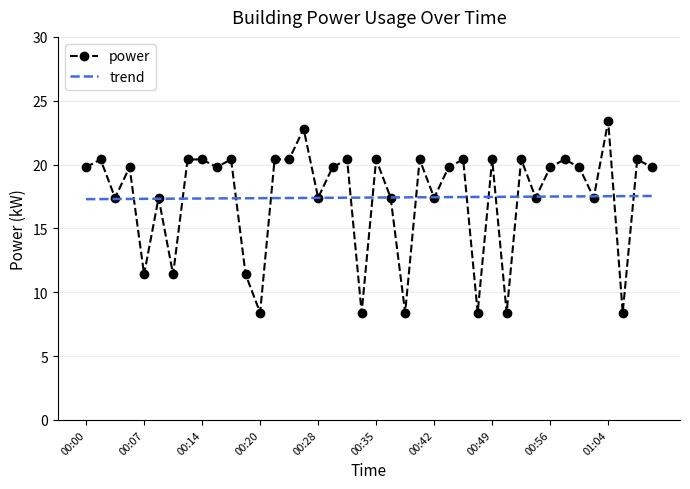

What is the maximum value shown in the chart?

23.4